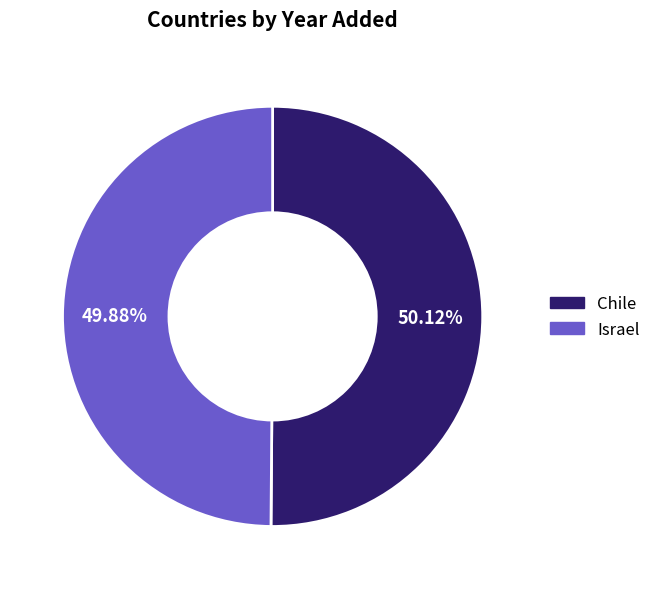

Is there a majority slice in this chart?

Yes